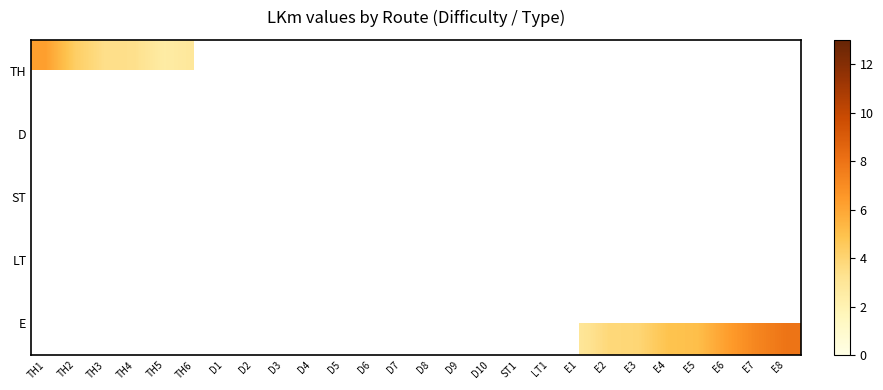

How many data points does each series have?

26